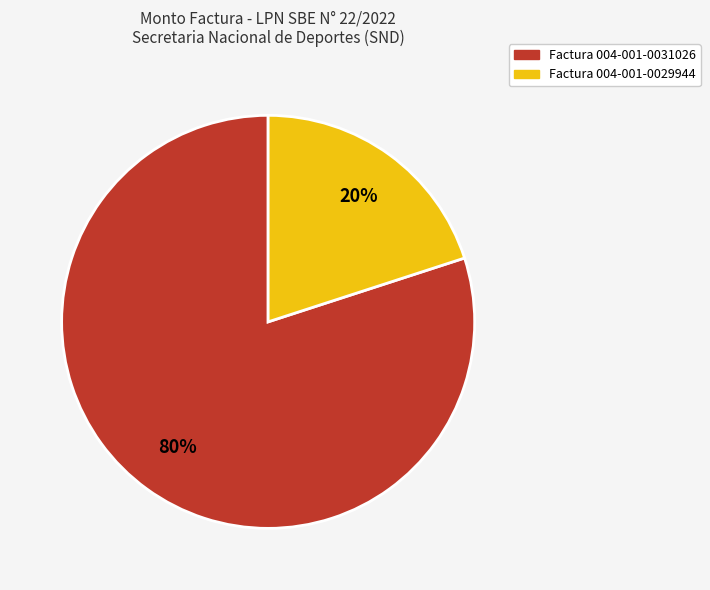

Between Factura 004-001-0029944 and Factura 004-001-0031026, which is larger?

Factura 004-001-0031026